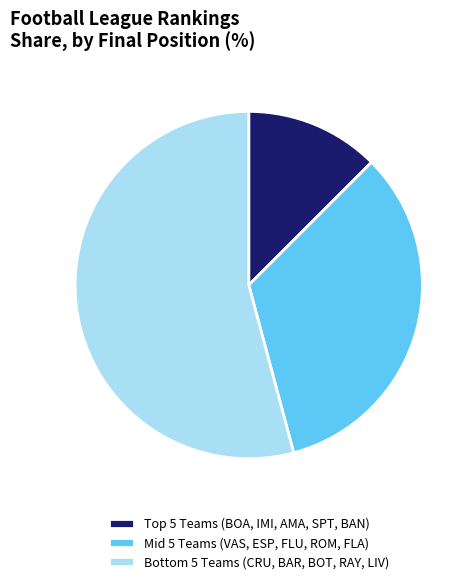

Is it true that Mid 5 Teams (VAS, ESP, FLU, ROM, FLA) is 42% of the pie?

False